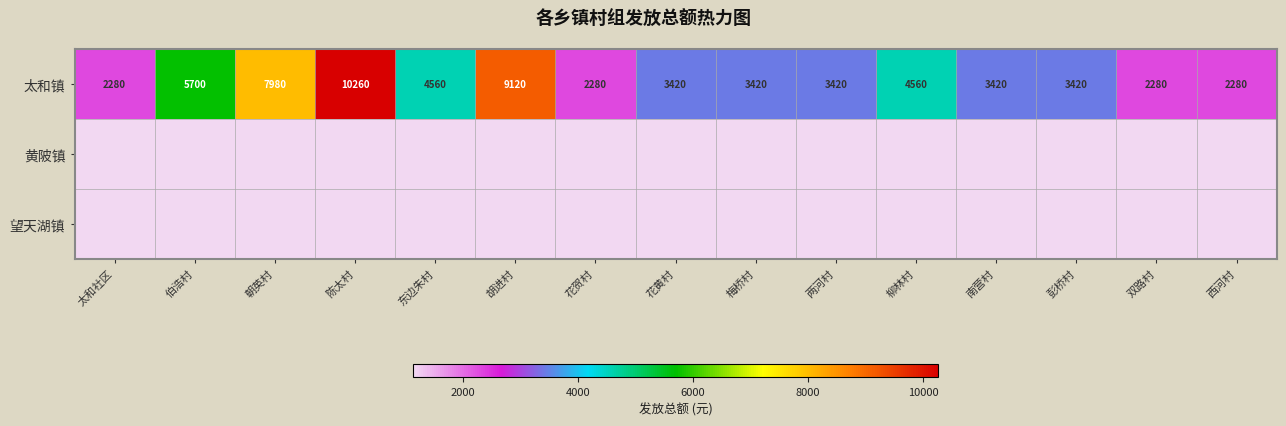

What is the maximum value for 太和镇?

10260